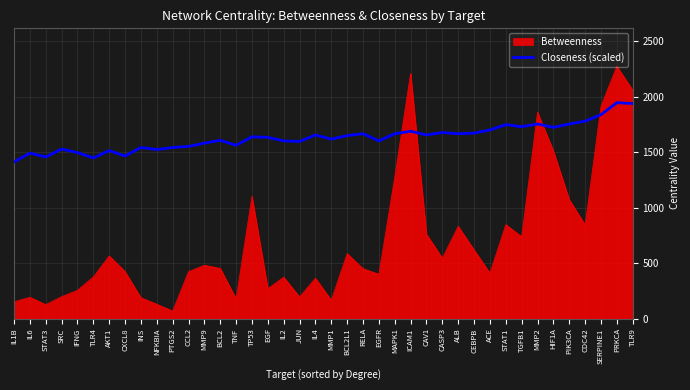

Rank the series by their maximum value, from highest to lowest.

Betweenness, Closeness (scaled)